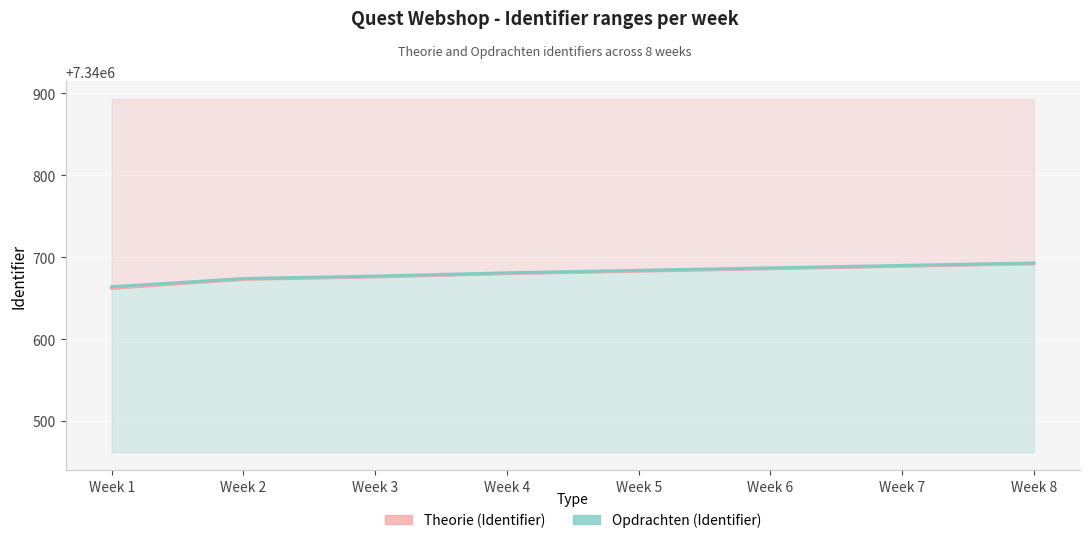

True or false: Theorie (Identifier) has a value of 10933424 at Week 6.

False